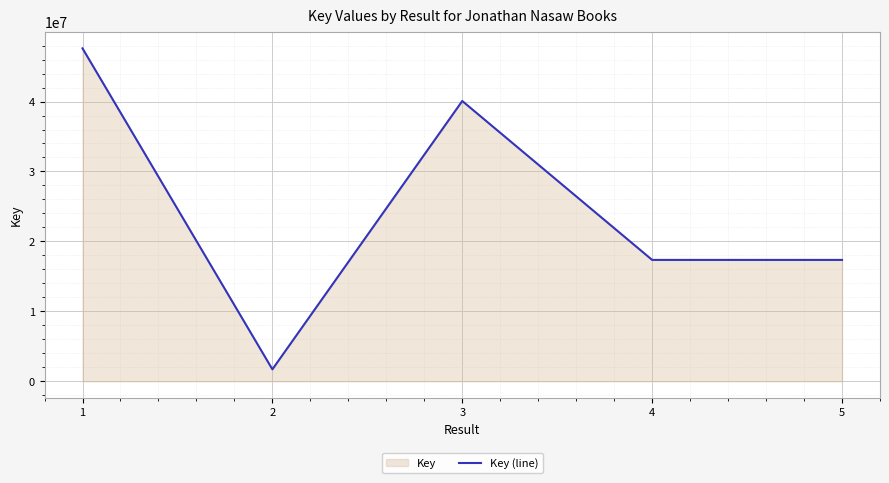

Reading right to left, list all the values displayed in this chart.

17356068	17356811	40075473	1715312	47602168